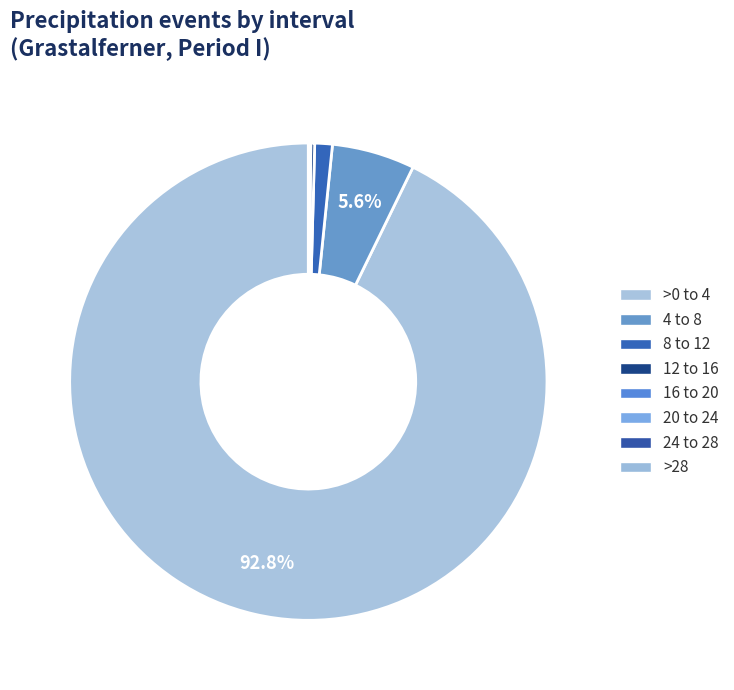

How many segments does this pie chart have?

8